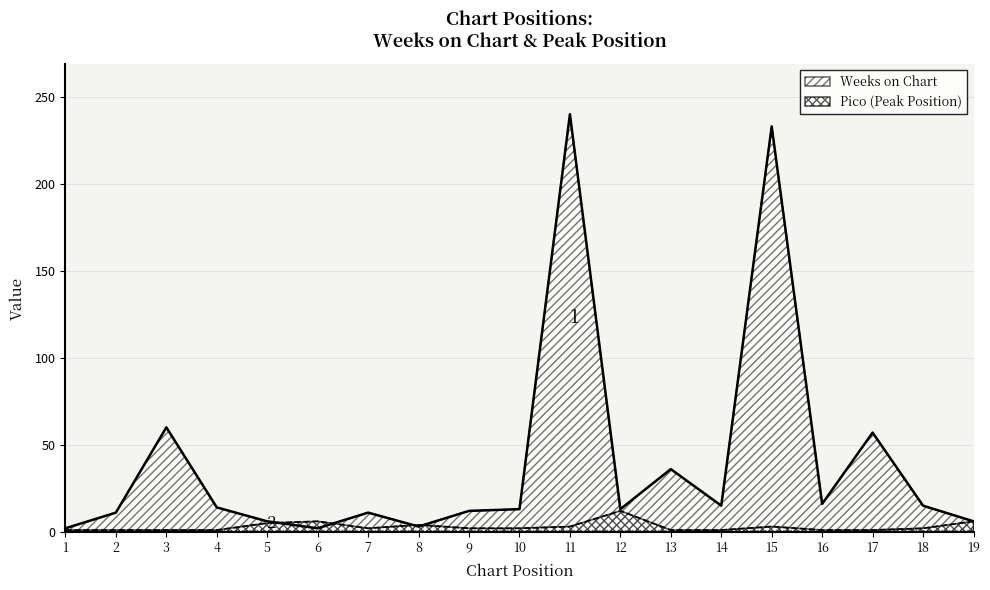

Which has a higher value, 10 or 2?

10